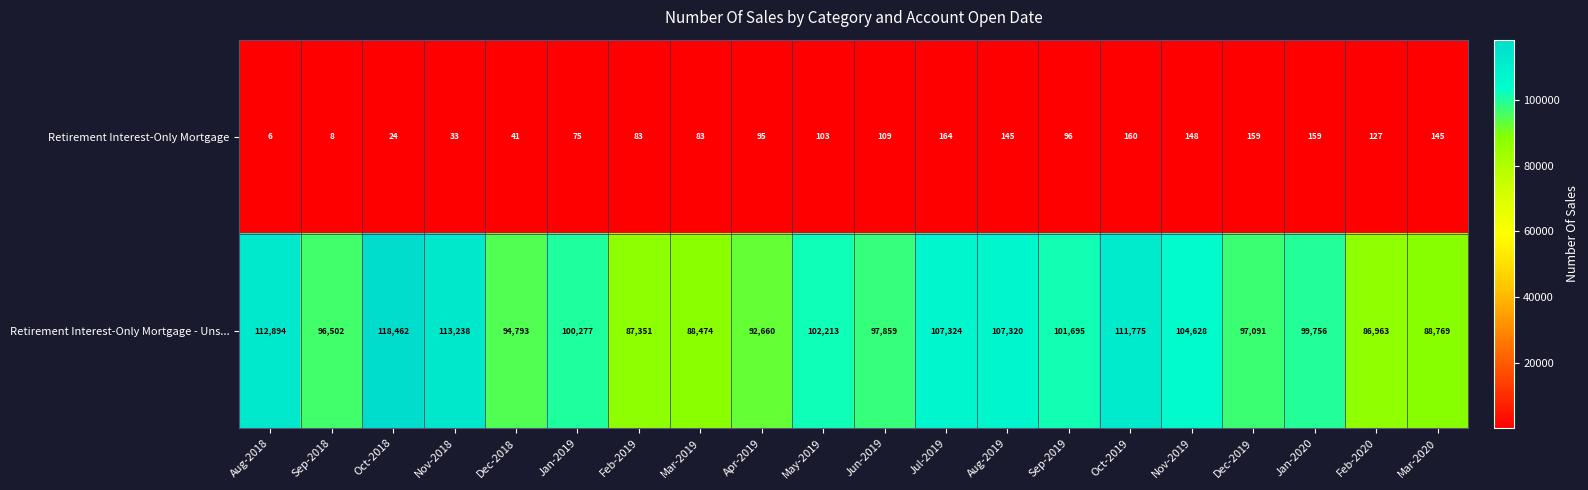

List the series in order of their peak value, lowest first.

Retirement Interest-Only Mortgage, Retirement Interest-Only Mortgage - Uns...